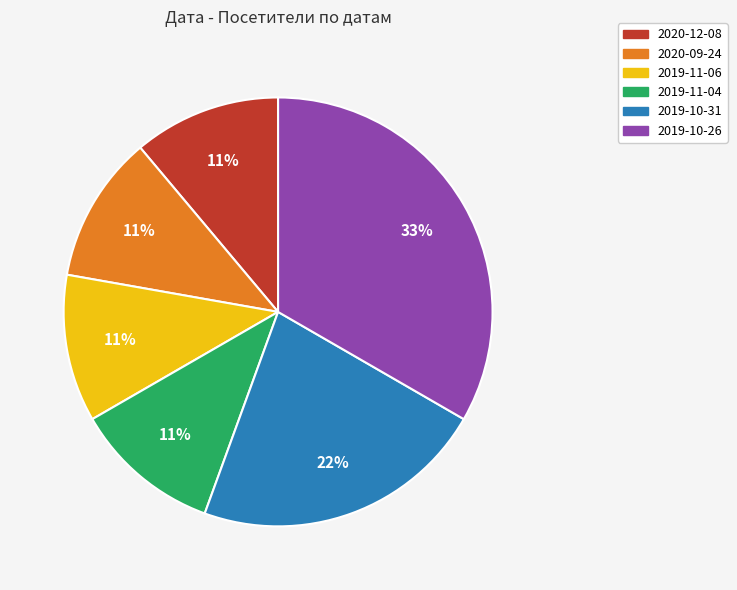

Between 2020-09-24 and 2019-10-26, which is larger?

2019-10-26